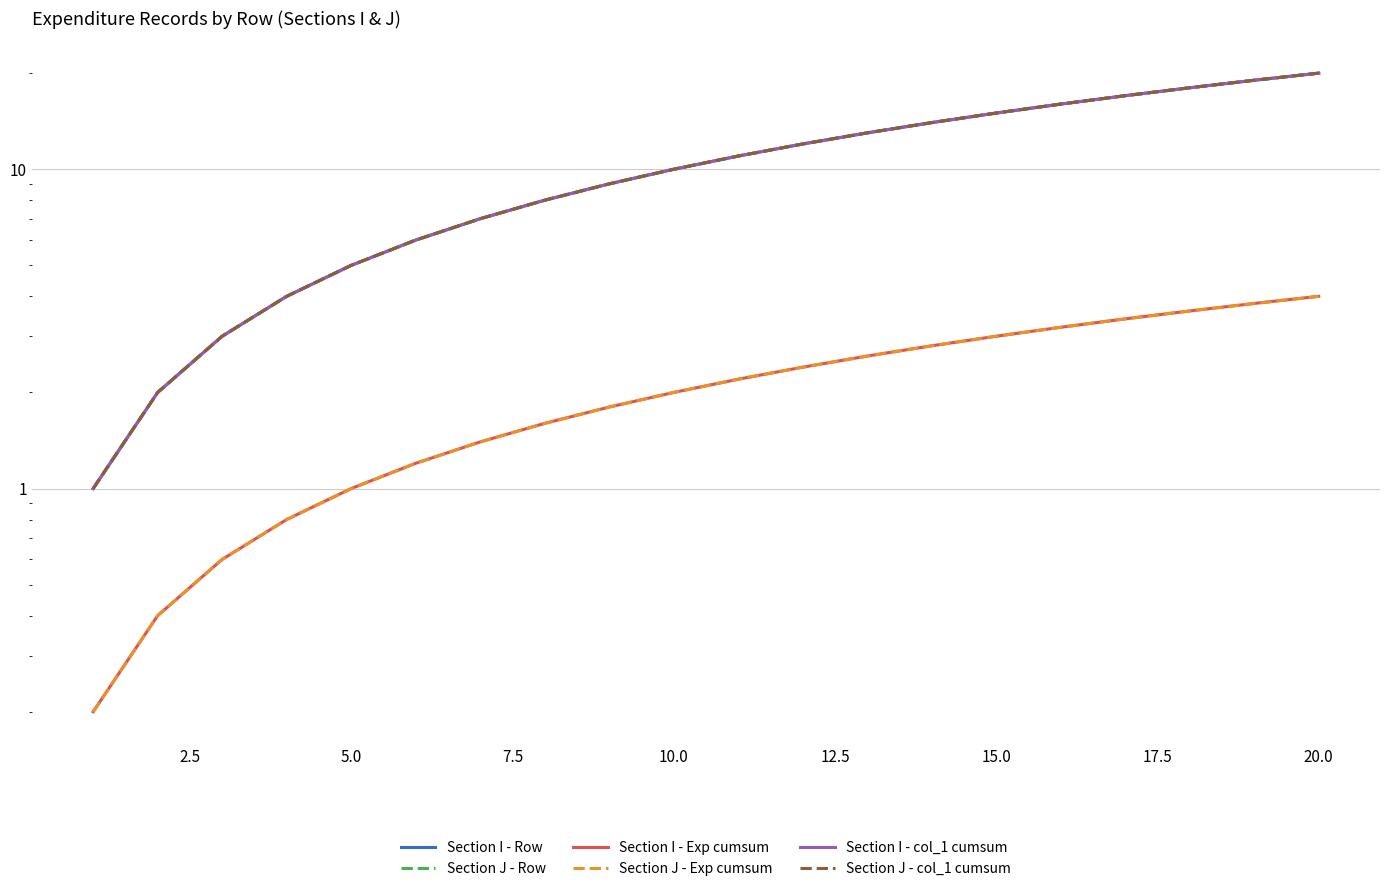

Is the value of Section I - Exp cumsum at 10.0 greater than the value of Section J - Exp cumsum at 2.5?

Yes